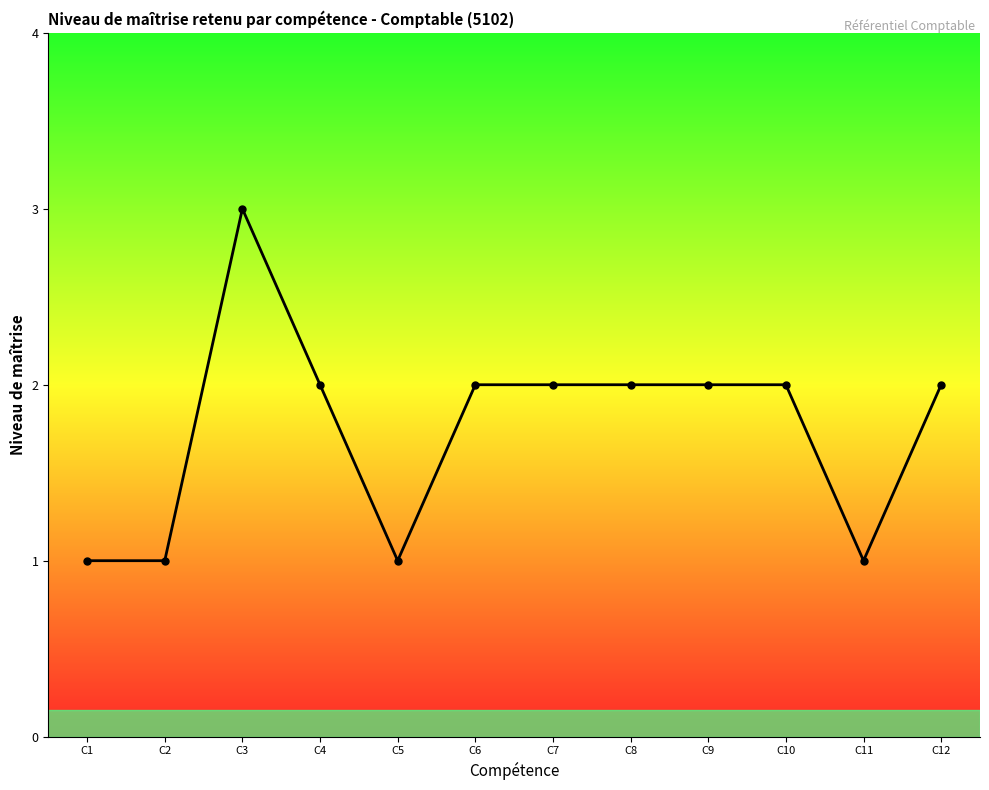

True or false: the data has more than 0 interior local peaks.

True